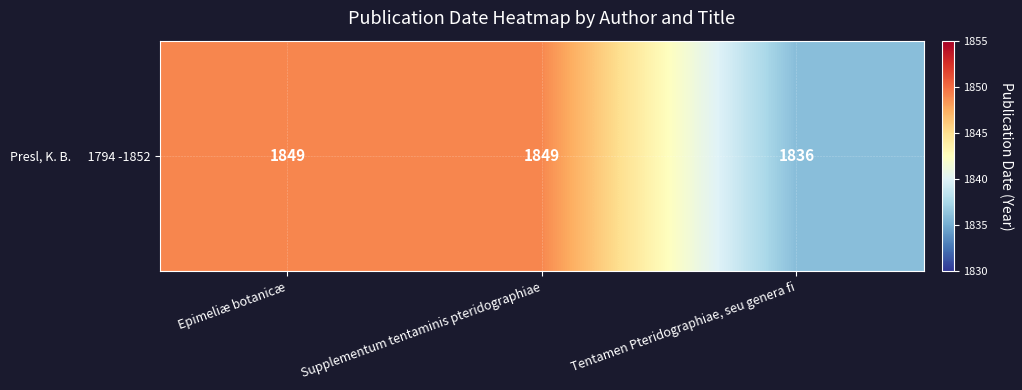

List the labels in order of value, smallest first.

Tentamen Pteridographiae, seu genera fi, Epimeliæ botanicæ, Supplementum tentaminis pteridographiae